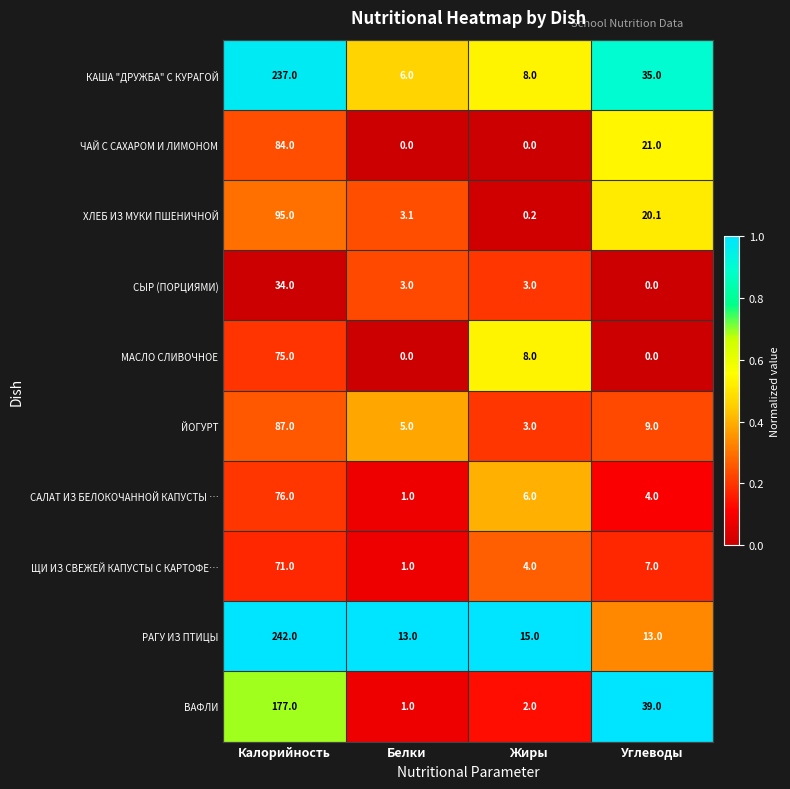

Which series changed the most between Жиры and Углеводы?

ВАФЛИ